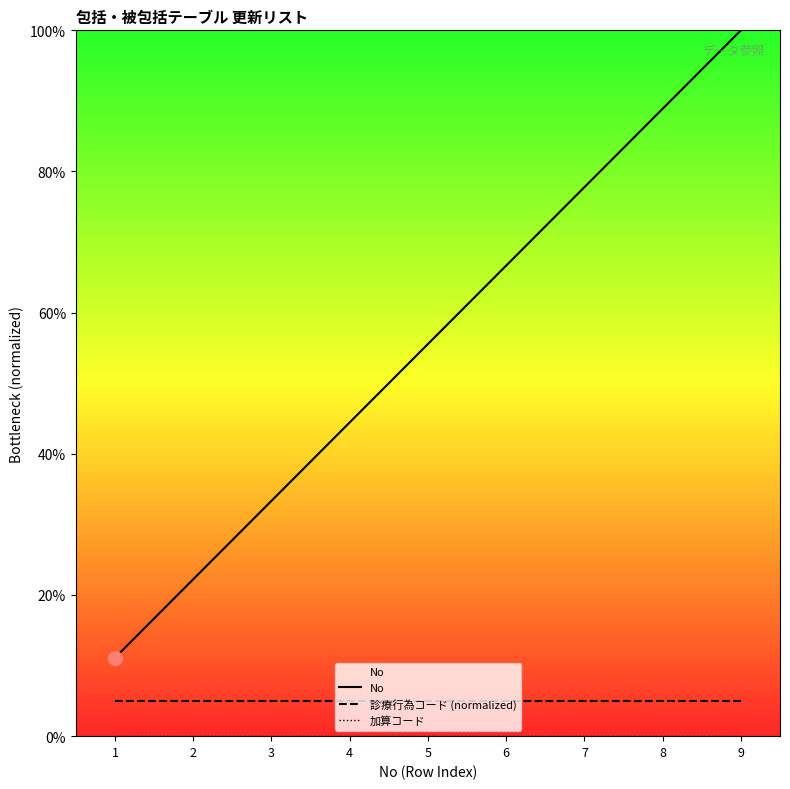

Reading left to right, transcribe all the data shown in this chart.

No: 11.1	22.2	33.3	44.4	55.6	66.7	77.8	88.9	100.0
診療行為コード (normalized): 5.0	5.0	5.0	5.0	5.0	5.0	5.0	5.0	5.0
加算コード: 0.0	0.0	0.0	0.0	0.0	0.0	0.0	0.0	0.0